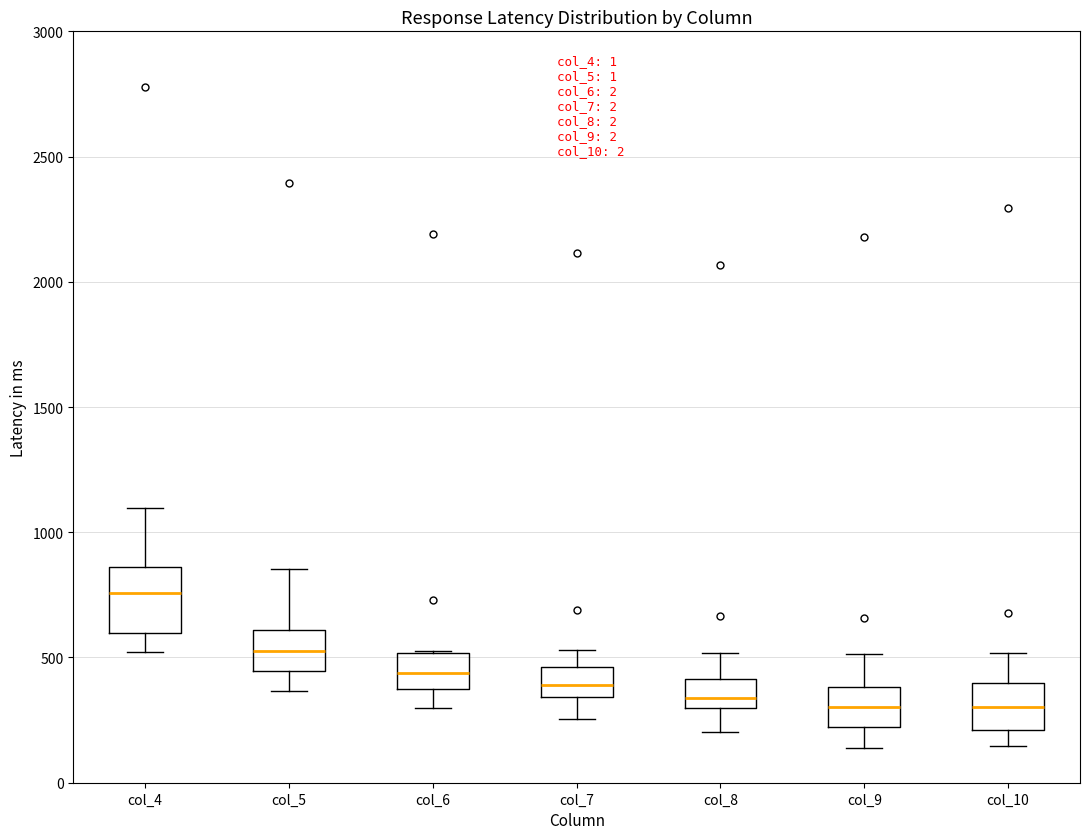

Reading left to right, read every box against the y-axis: the position of its median line, the range the box covers, and the ends of its whiskers. The values are not printed on the chart, so give them approximately, as read against the axis.

col_4: median 750, box 600 to 850, whiskers 500 to 1100
col_5: median 550, box 450 to 600, whiskers 350 to 850
col_6: median 450, box 400 to 500, whiskers 300 to 550
col_7: median 400, box 350 to 450, whiskers 250 to 550
col_8: median 350, box 300 to 400, whiskers 200 to 500
col_9: median 300, box 200 to 400, whiskers 150 to 500
col_10: median 300, box 200 to 400, whiskers 150 to 500